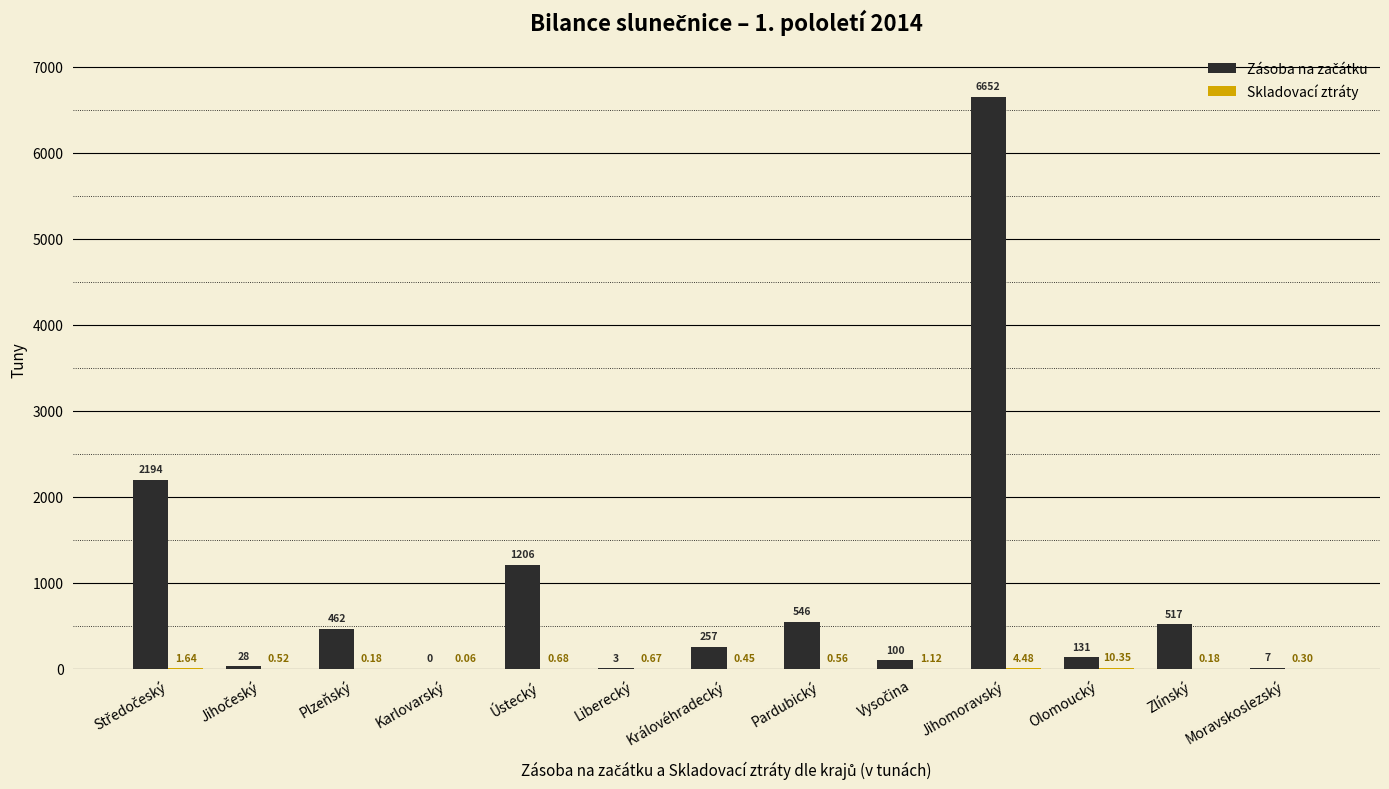

At which category is the sum across all series the highest?

Jihomoravský